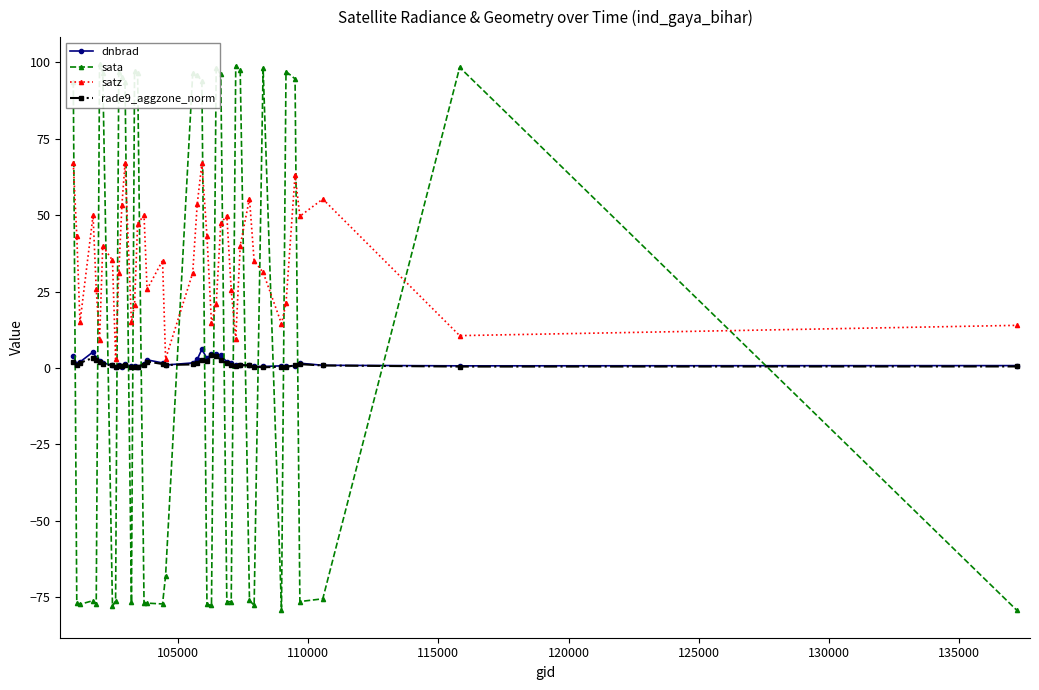

How many data points in rade9_aggzone_norm are above 1?

20